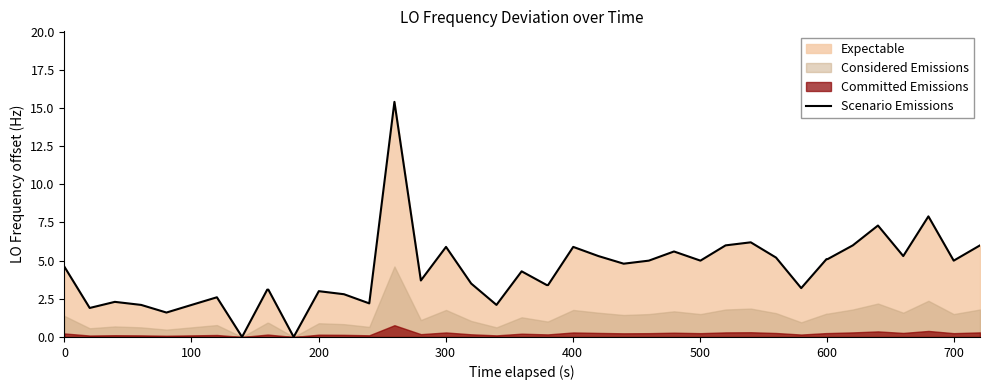

What position from the right is 0?

40